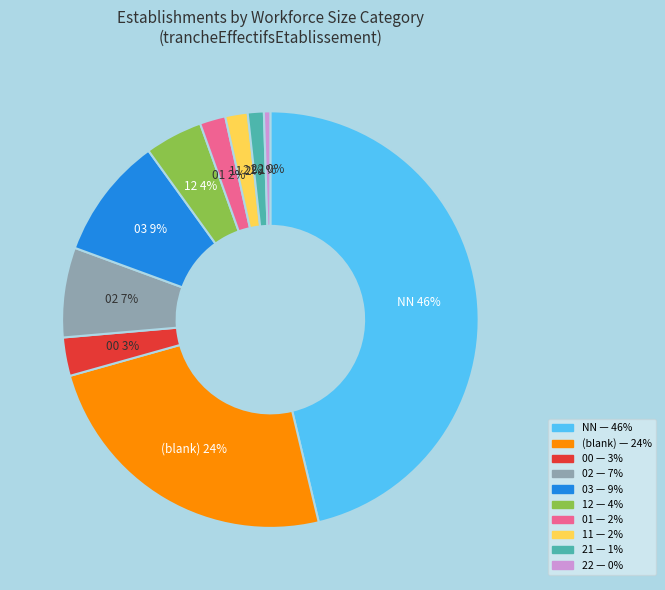

To the nearest percent, what is the average slice percentage?

10%